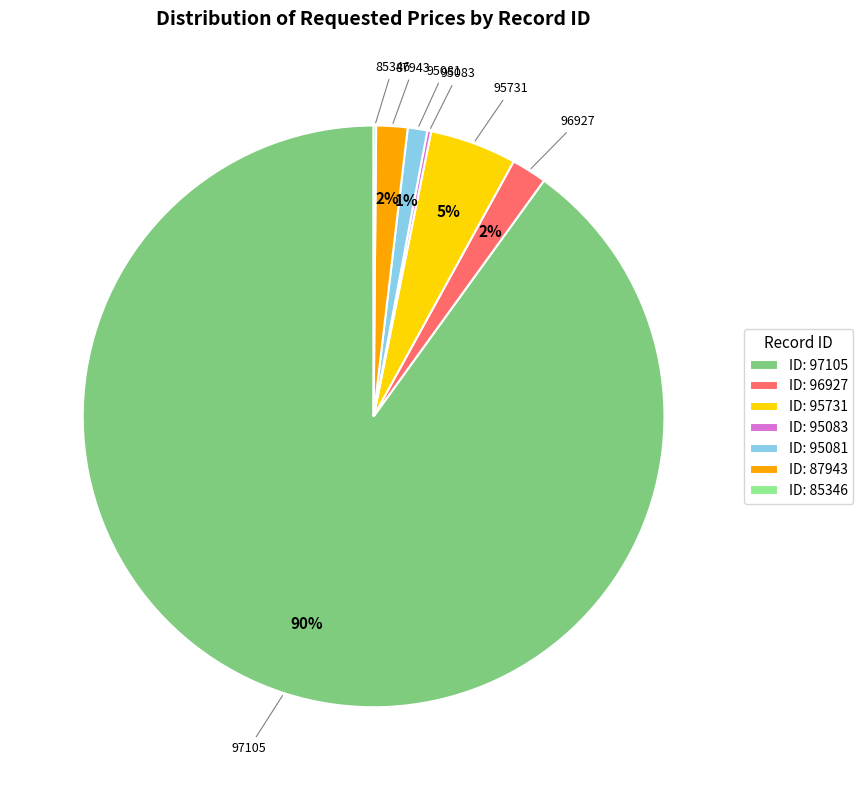

Between 87943 and 97105, which is larger?

97105